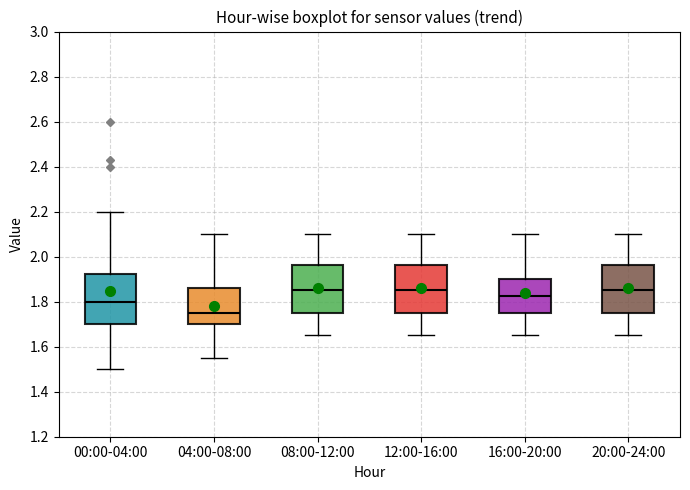

Where does the median line of the box for 00:00-04:00 sit on the y-axis? The values are not printed on the chart, so give them approximately, as read against the axis.

1.80